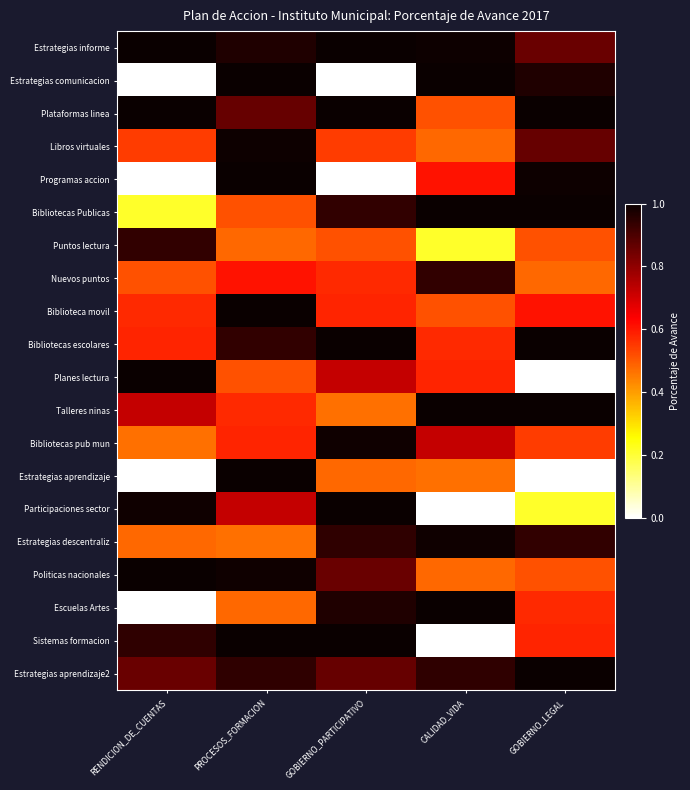

Which series has the largest total across all categories?

Estrategias informe